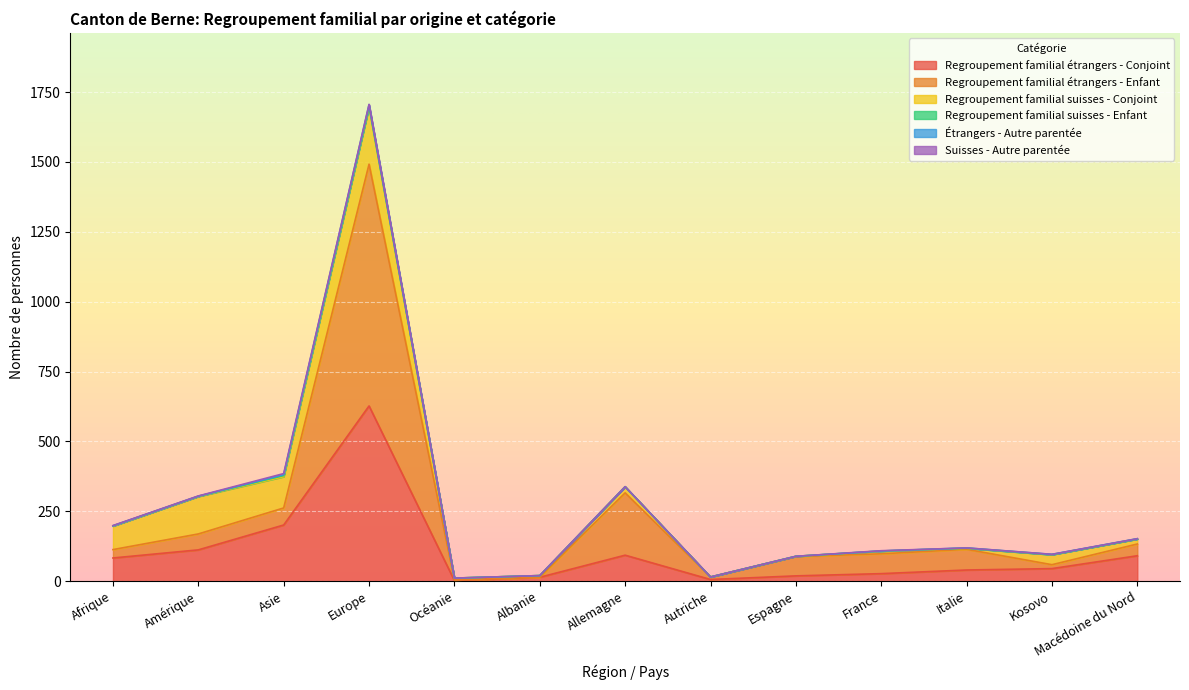

What is the difference between the maximum and minimum values in the Regroupement familial suisses - Enfant series?

4